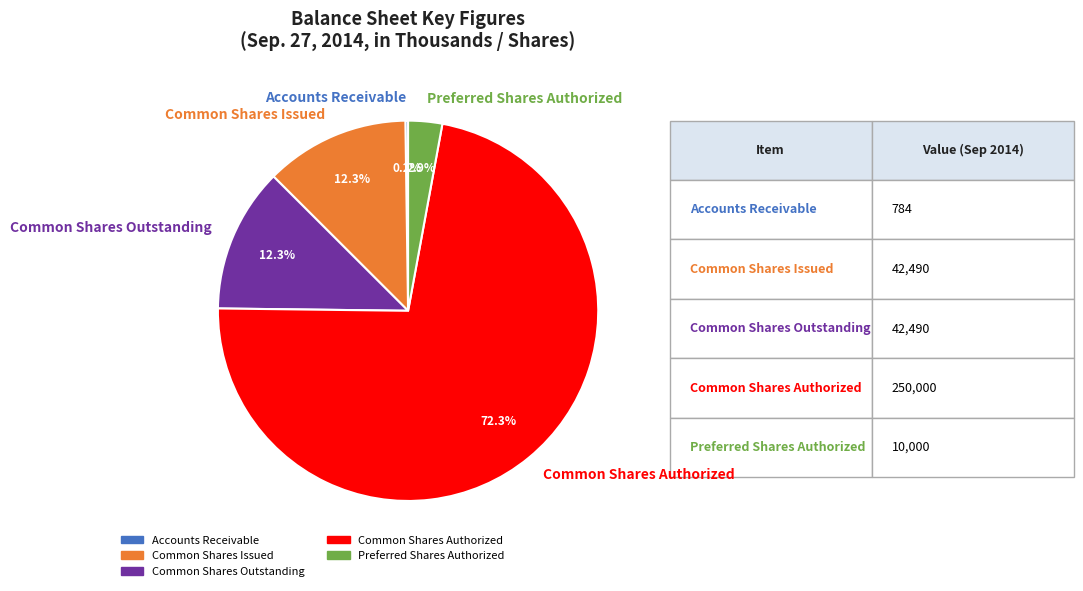

Is there any slice that represents more than half of the pie?

Yes